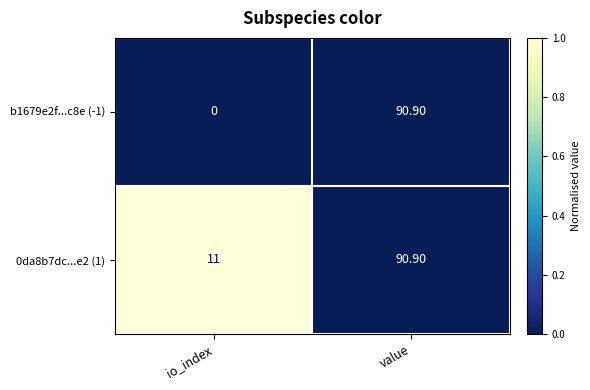

At which label does b1679e2f...c8e (-1) first exceed 90?

value